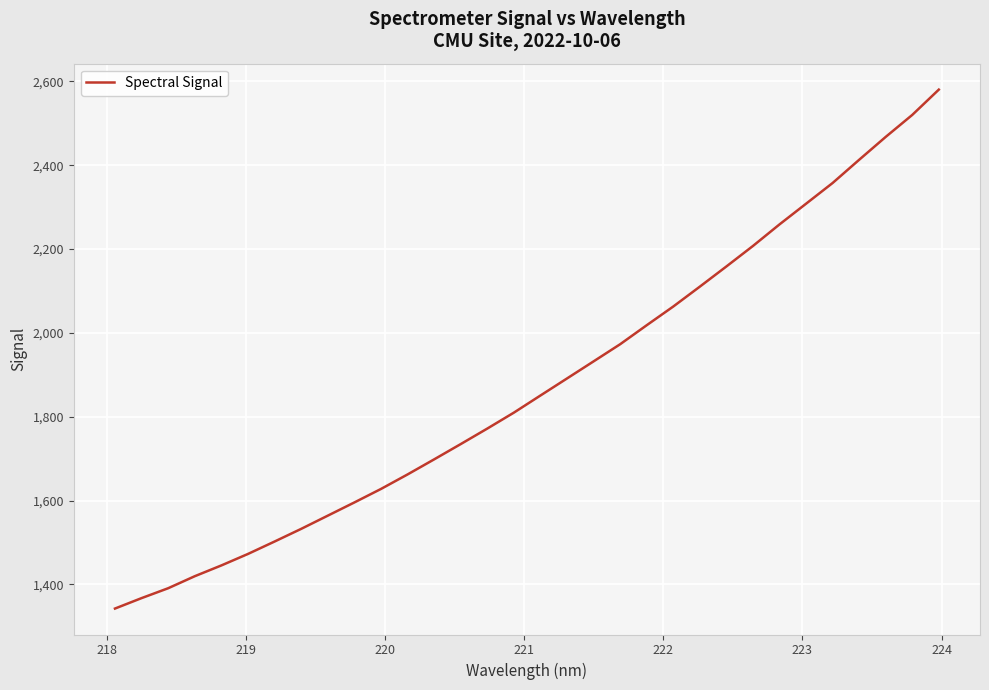

True or false: there are more than 2 points higher than both neighbors.

False